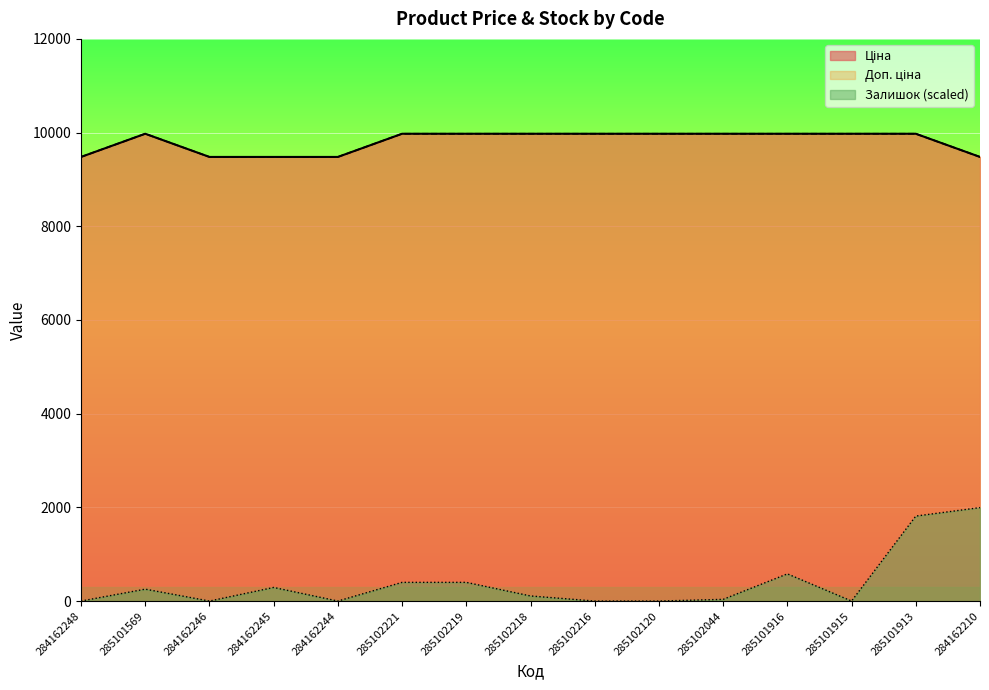

Between 284162246 and 285101915, which series saw the biggest shift?

Ціна